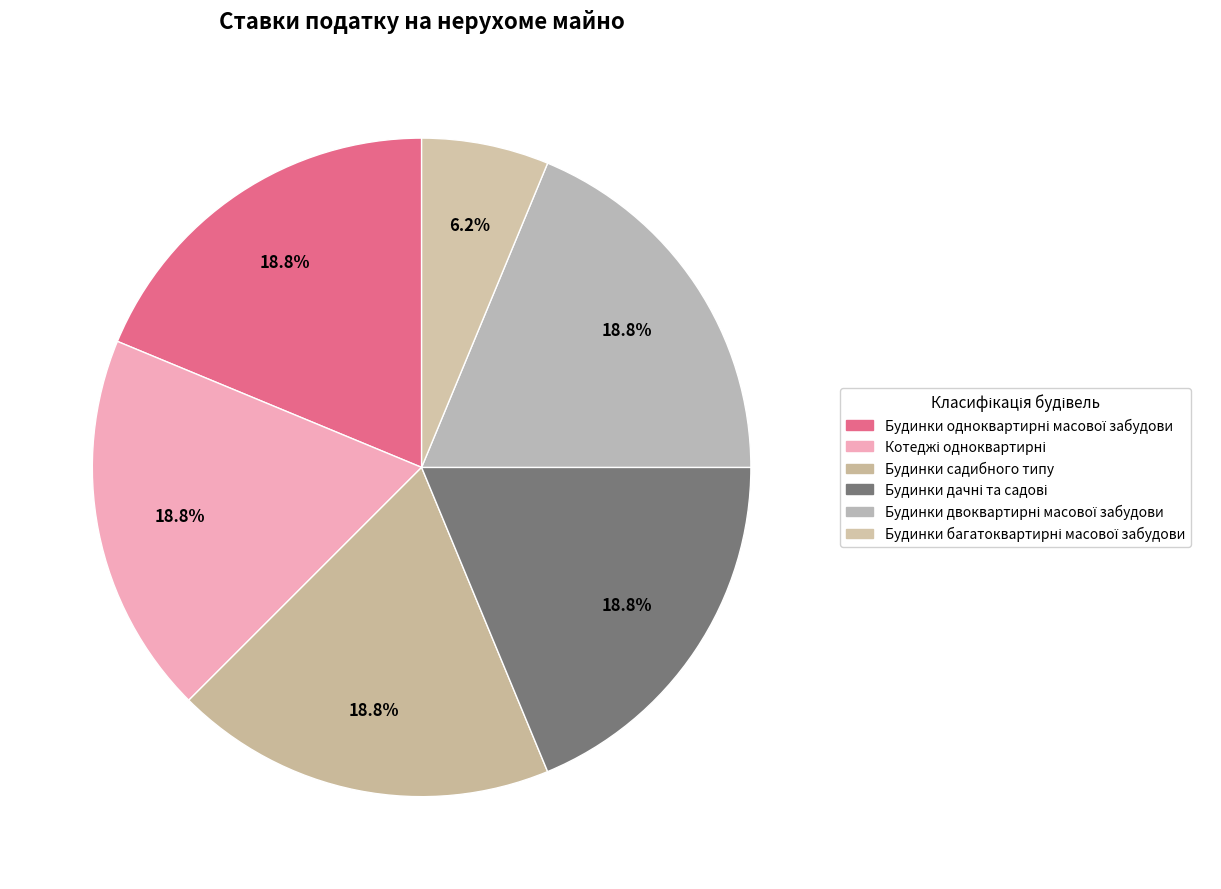

Does any single category account for the majority?

No